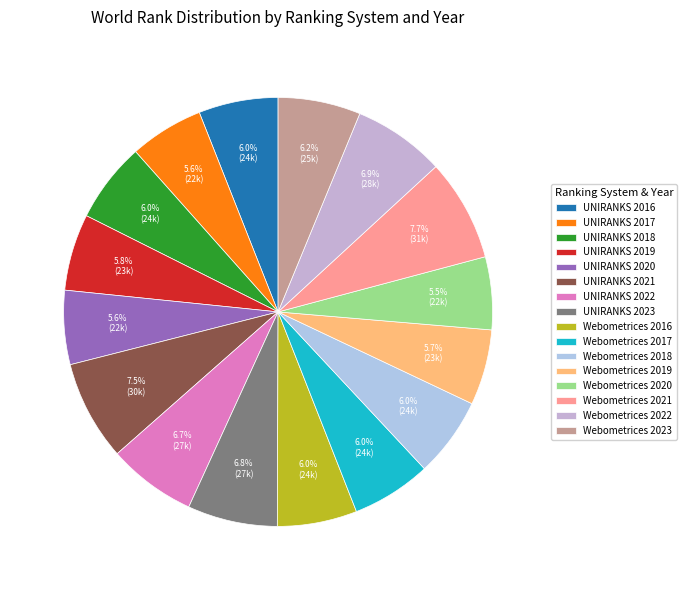

Does UNIRANKS 2018 represent more than half of the total?

No